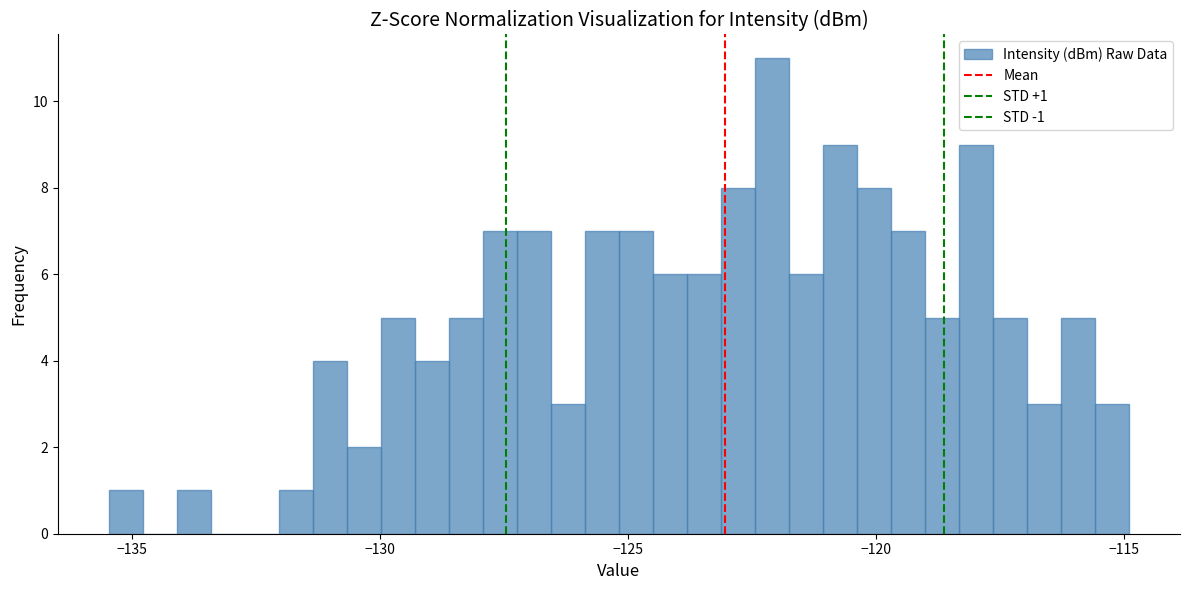

Around what value on the x-axis is the tallest bar? Give the approximate position of its centre, as read against the axis.

-122.0